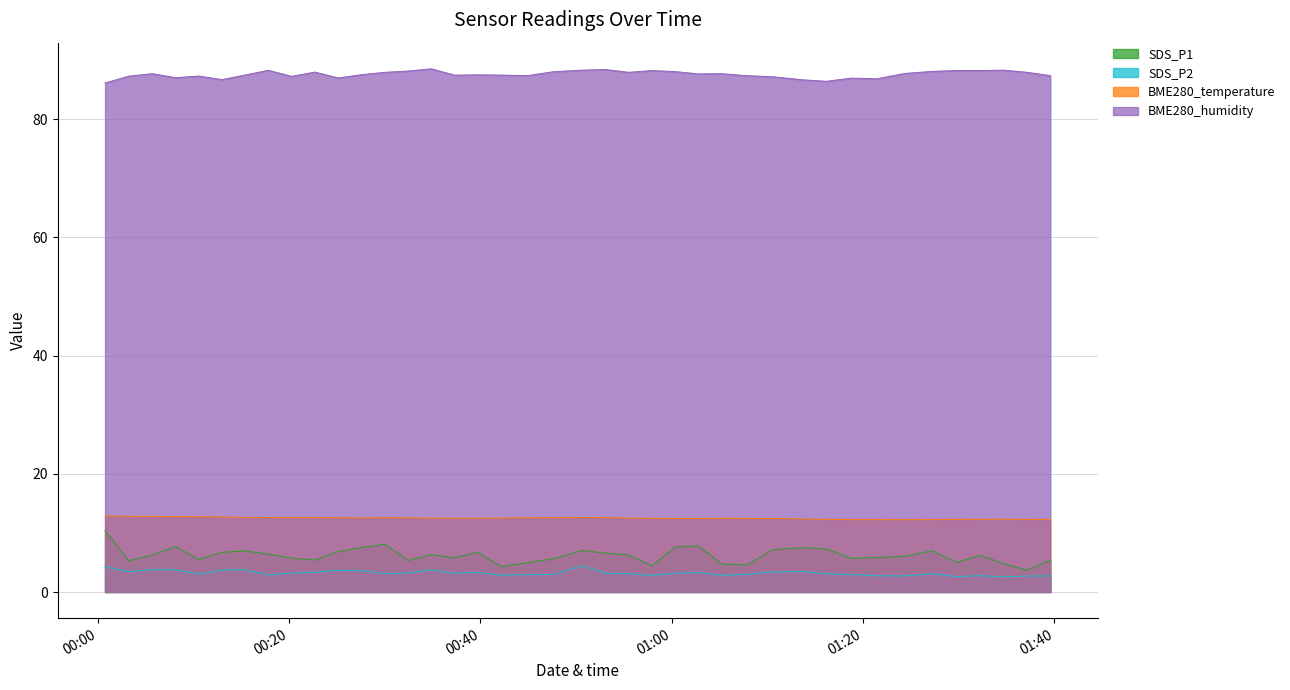

Reading left to right, list all the values displayed in this chart.

SDS_P1: 10.4	5.3	6.2	7.7	5.5	6.7	7.0	6.4	5.8	5.4	6.8	7.5	8.1	5.3	6.3	5.8	6.7	4.3	5.0	5.6	7.0	6.6	6.3	4.4	7.6	7.8	4.7	4.6	7.2	7.5	7.3	5.7	5.8	6.0	7.0	5.0	6.2	4.8	3.7	5.4
SDS_P2: 4.3	3.5	3.8	3.8	3.0	3.7	3.8	2.9	3.2	3.4	3.6	3.6	3.1	3.2	3.8	3.2	3.3	2.8	3.0	3.0	4.5	3.2	3.1	2.8	3.1	3.3	2.8	3.0	3.4	3.5	3.1	3.0	2.8	2.7	3.1	2.6	2.8	2.5	2.7	2.7
BME280_temperature: 12.8	12.8	12.8	12.8	12.7	12.7	12.6	12.6	12.6	12.6	12.6	12.5	12.6	12.5	12.5	12.5	12.5	12.5	12.6	12.6	12.6	12.6	12.5	12.5	12.4	12.4	12.5	12.4	12.4	12.4	12.3	12.2	12.2	12.2	12.2	12.3	12.3	12.3	12.3	12.3
BME280_humidity: 86.1	87.3	87.7	87.0	87.3	86.7	87.5	88.3	87.2	88.0	87.0	87.5	87.9	88.1	88.5	87.4	87.5	87.5	87.4	88.0	88.3	88.4	87.9	88.2	88.0	87.7	87.7	87.3	87.2	86.7	86.4	86.9	86.8	87.7	88.1	88.2	88.2	88.3	87.9	87.4